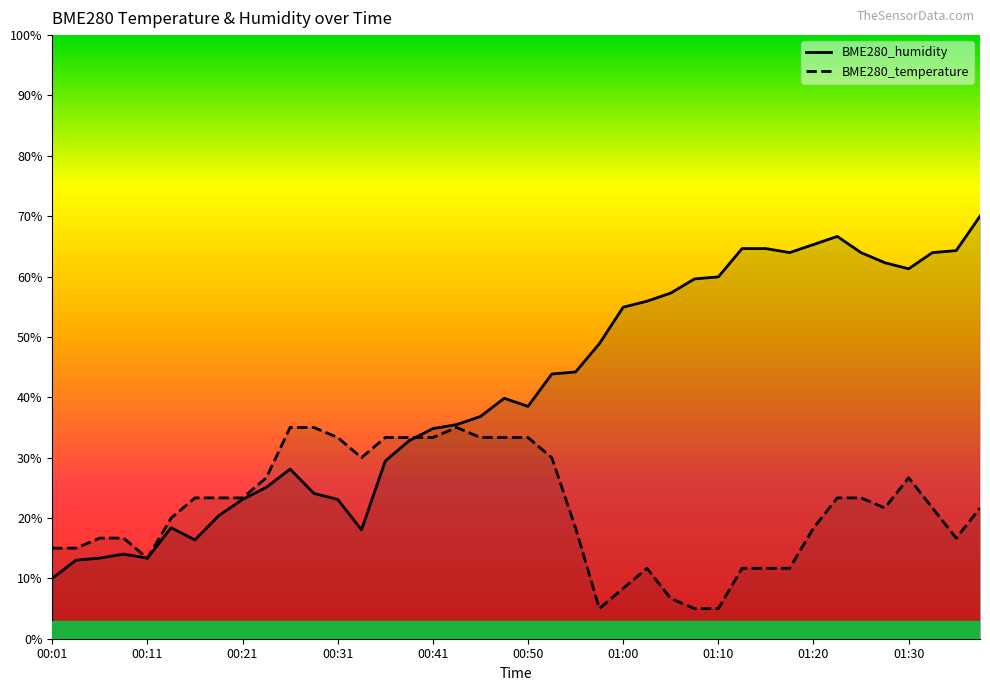

Reading right to left, what are all the values shown in this chart?

BME280_temperature: 21.7	16.7	21.7	26.7	21.7	23.3	23.3	18.3	11.7	11.7	11.7	5.0	5.0	6.7	11.7	8.3	5.0	18.3	30.0	33.3	33.3	33.3	35.0	33.3	33.3	33.3	30.0	33.3	35.0	35.0	26.7	23.3	23.3	23.3	20.0	13.3	16.7	16.7	15.0	15.0
BME280_humidity: 70.0	64.3	64.0	61.3	62.3	64.0	66.6	65.3	64.0	64.6	64.6	59.9	59.6	57.3	55.9	54.9	48.9	44.2	43.9	38.5	39.8	36.8	35.5	34.8	32.8	29.4	18.0	23.1	24.1	28.1	25.1	23.1	20.4	16.4	18.4	13.4	14.0	13.4	13.0	10.0